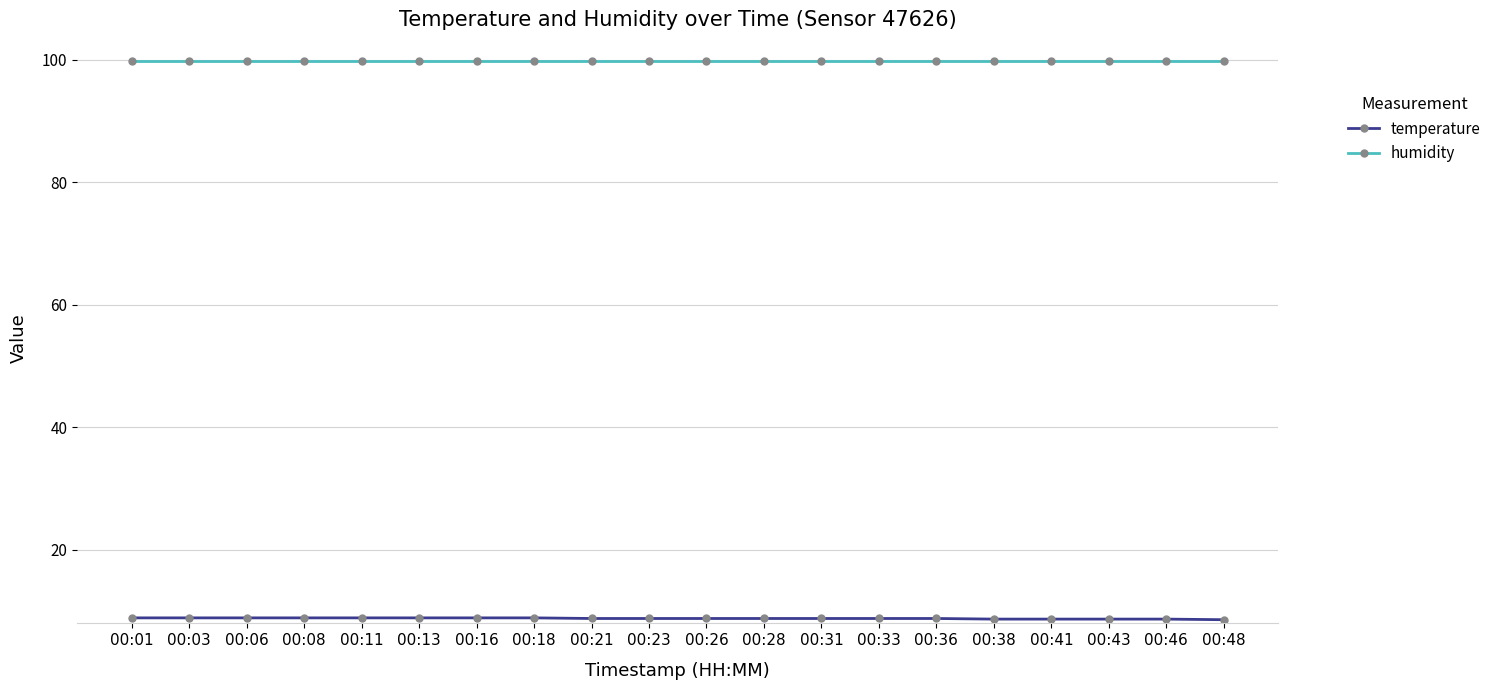

The humidity series shows 49.9 at 00:21. True or false?

False